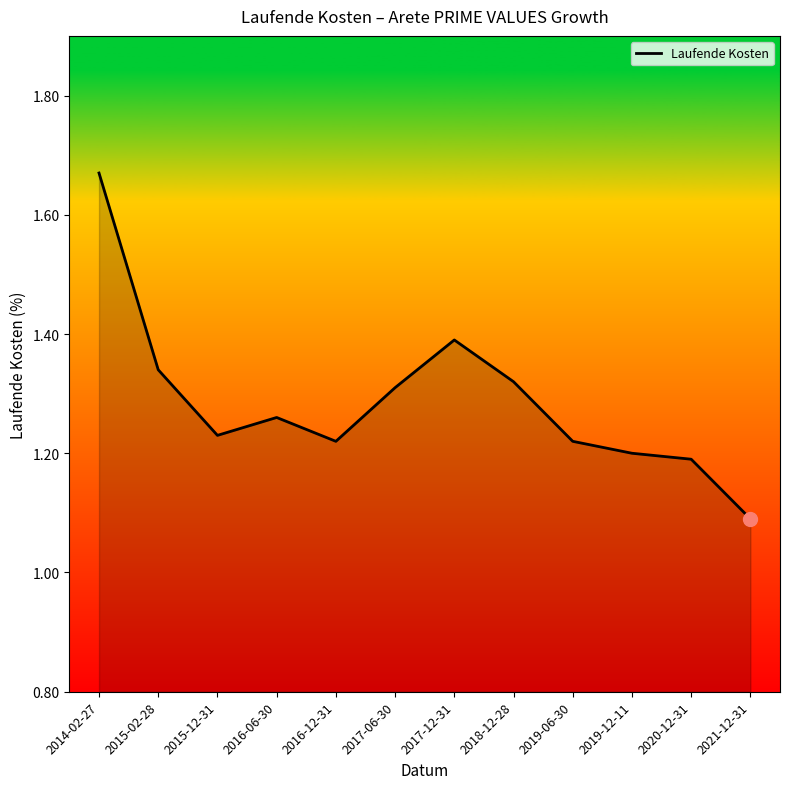

How many lines are shown in the chart?

1